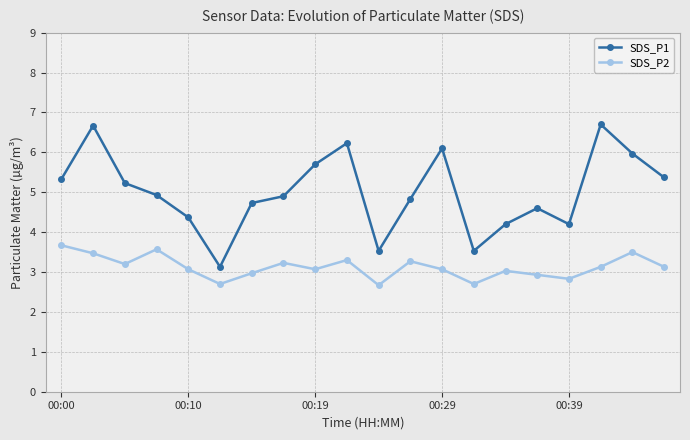

Rank the series by their maximum value, from lowest to highest.

SDS_P2, SDS_P1